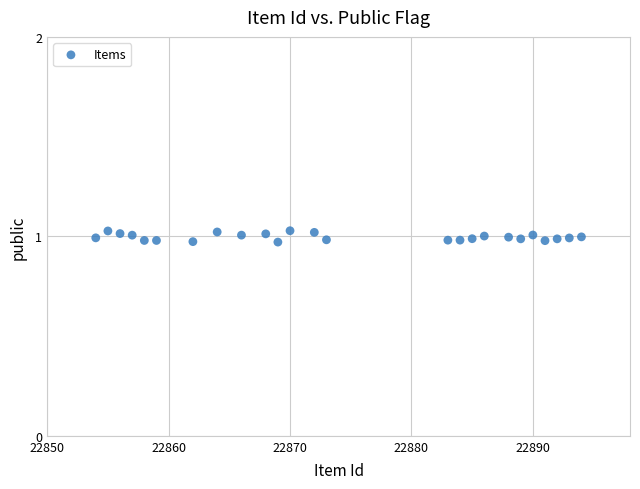

What is the range of X values (max minus min)?

40.0